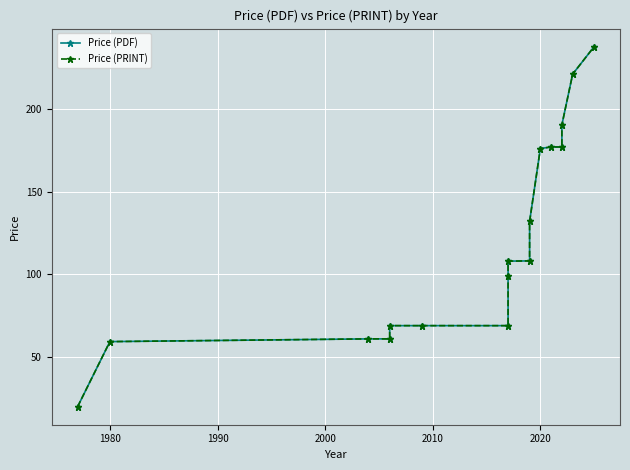

True or false: Price (PRINT) has a value of 281.1 at 2020.

False